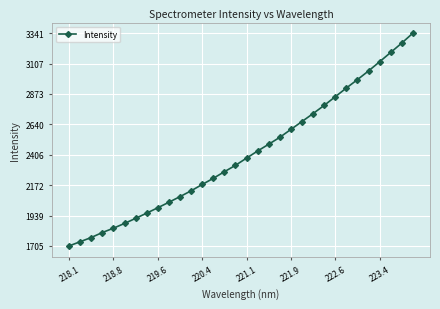

What is the value of the 11th point from the left?

2084.3